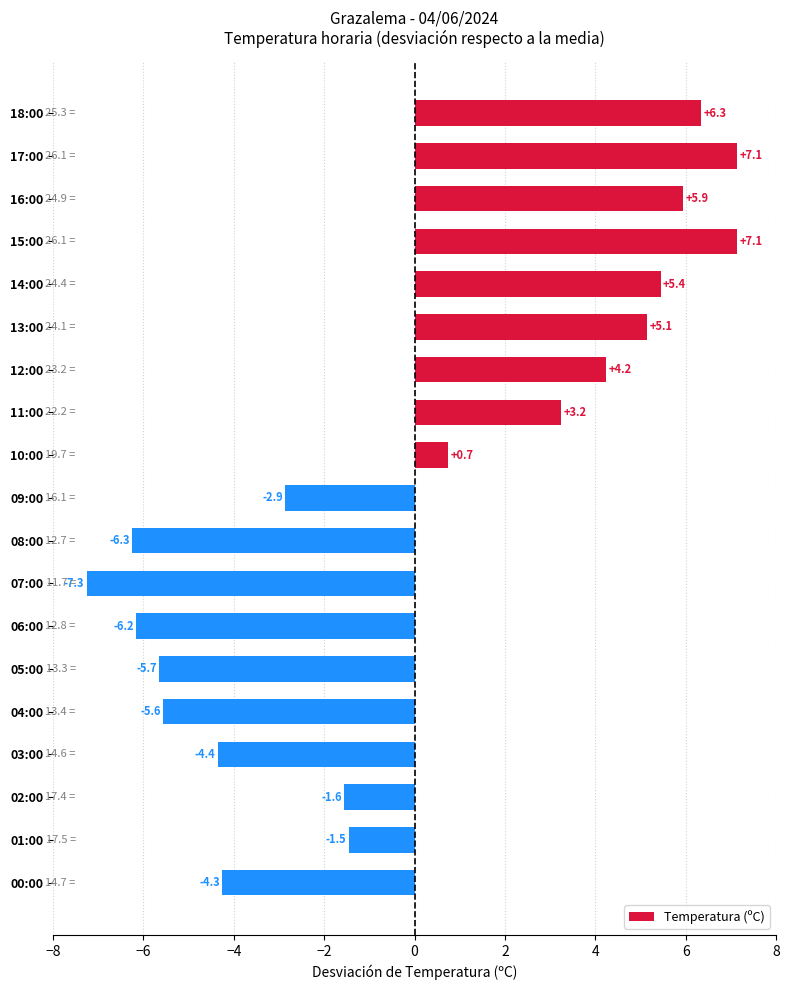

Are the bars grouped side by side (vs. stacked)?

No